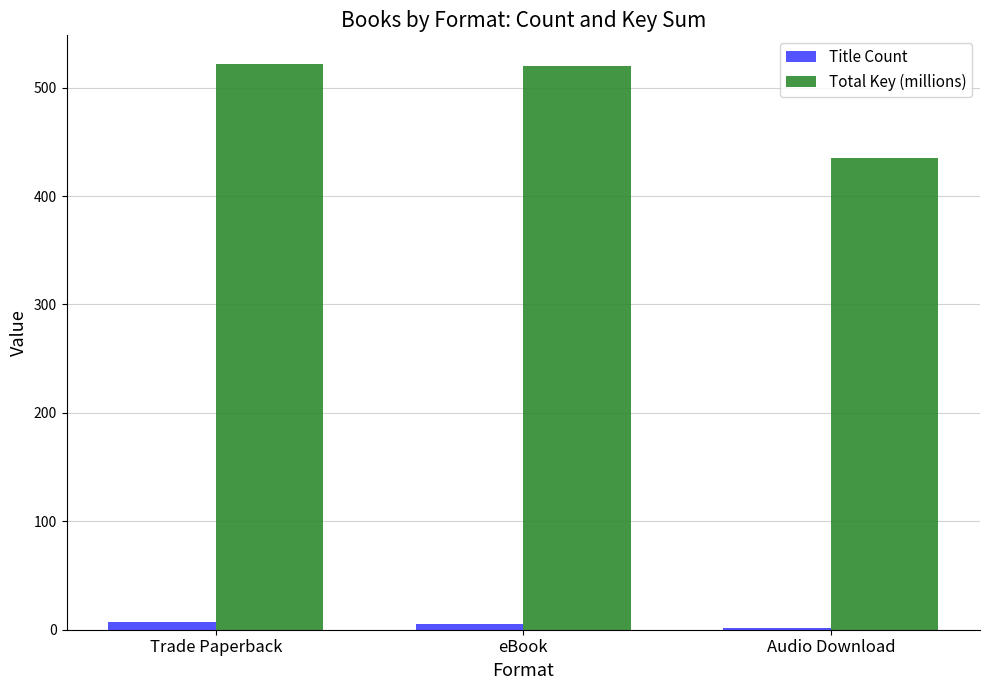

What is the average value of the Title Count series?

4.7